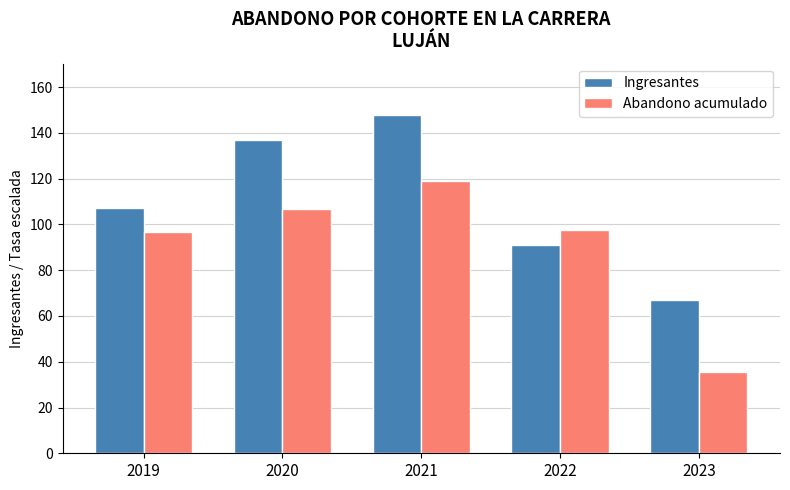

Which series changed the most between 2021 and 2023?

Abandono acumulado